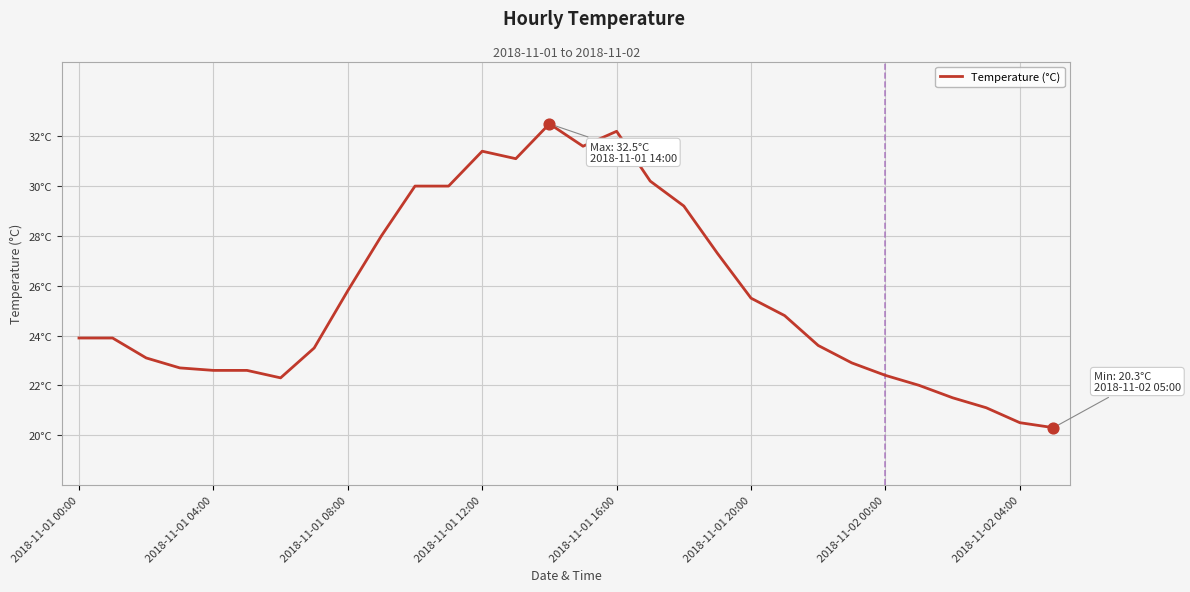

Does the chart have visible grid lines?

Yes